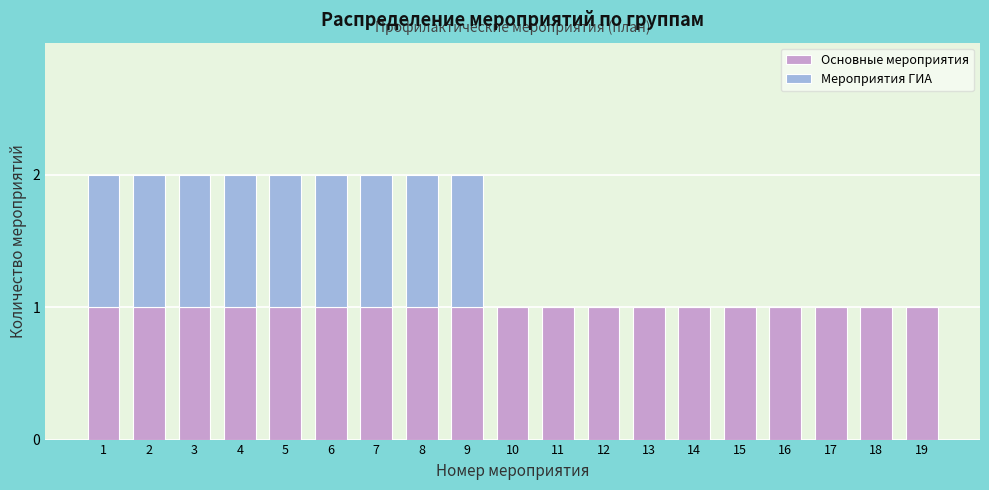

True or false: Основные мероприятия has a value of 1 at 7.

True